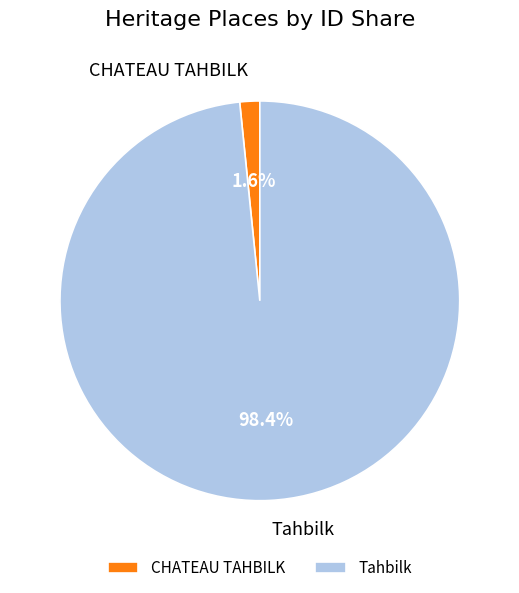

Which slice is the largest?

Tahbilk